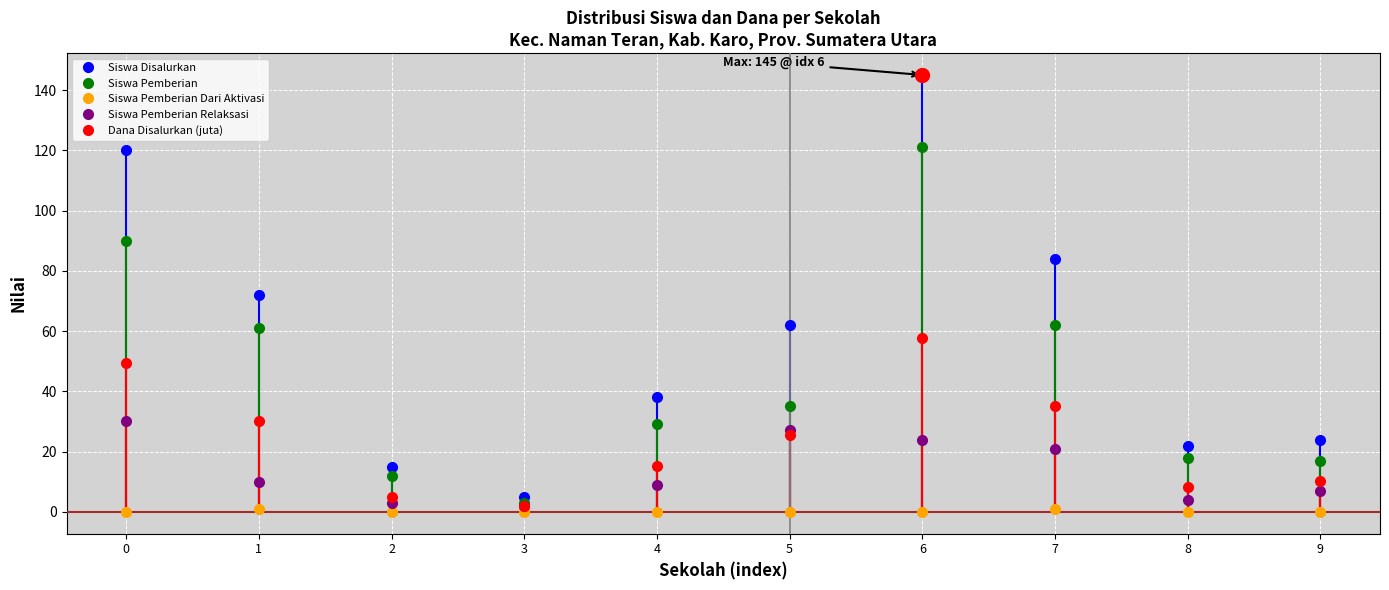

What is the difference between the second highest and minimum values in the Siswa Disalurkan series?

115.0